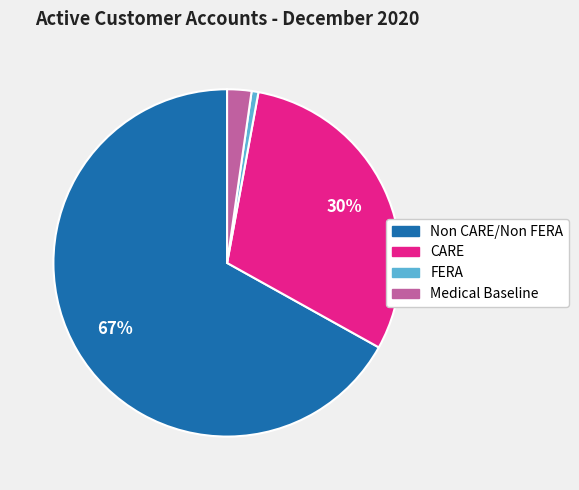

Which category has the biggest portion of the pie?

Non CARE/Non FERA